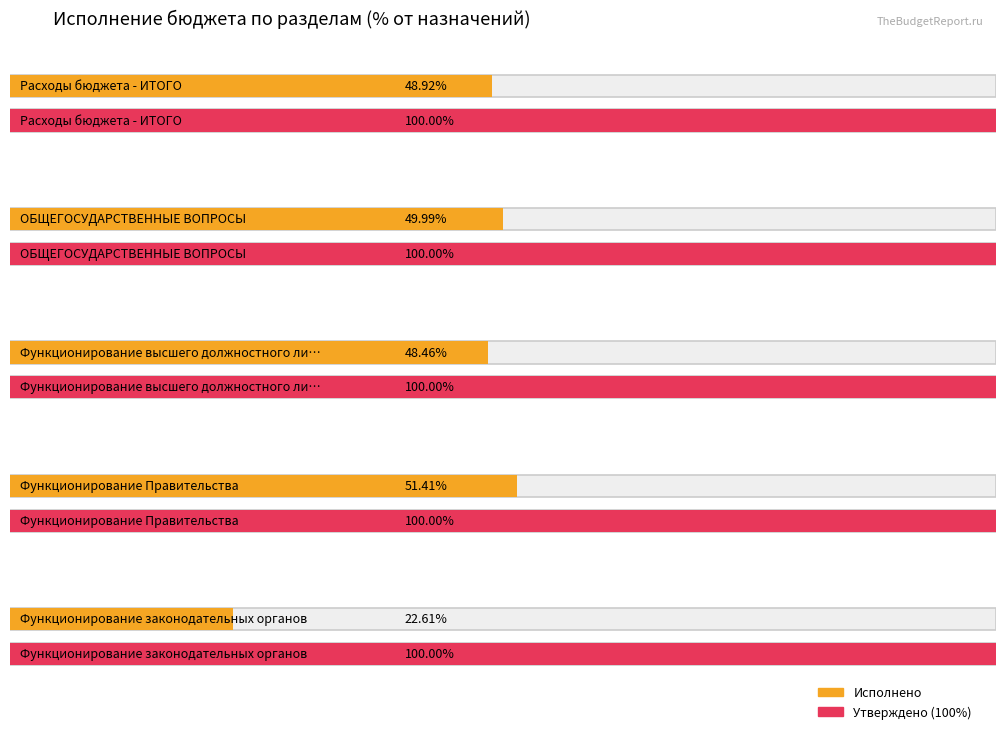

What is the label of the 2nd bar from the right?

Функционирование Правительства